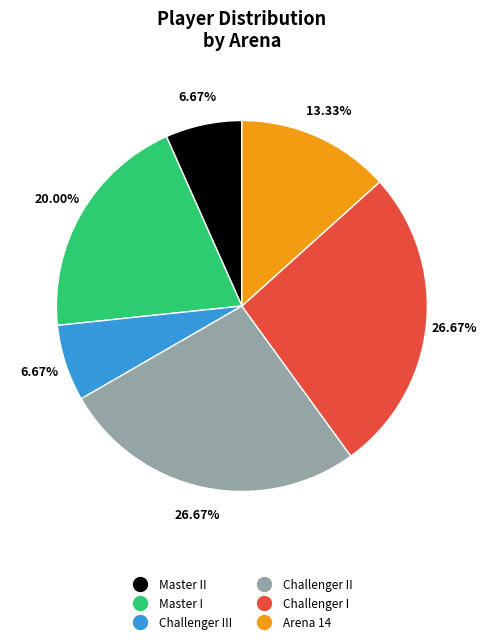

How many segments does this pie chart have?

6